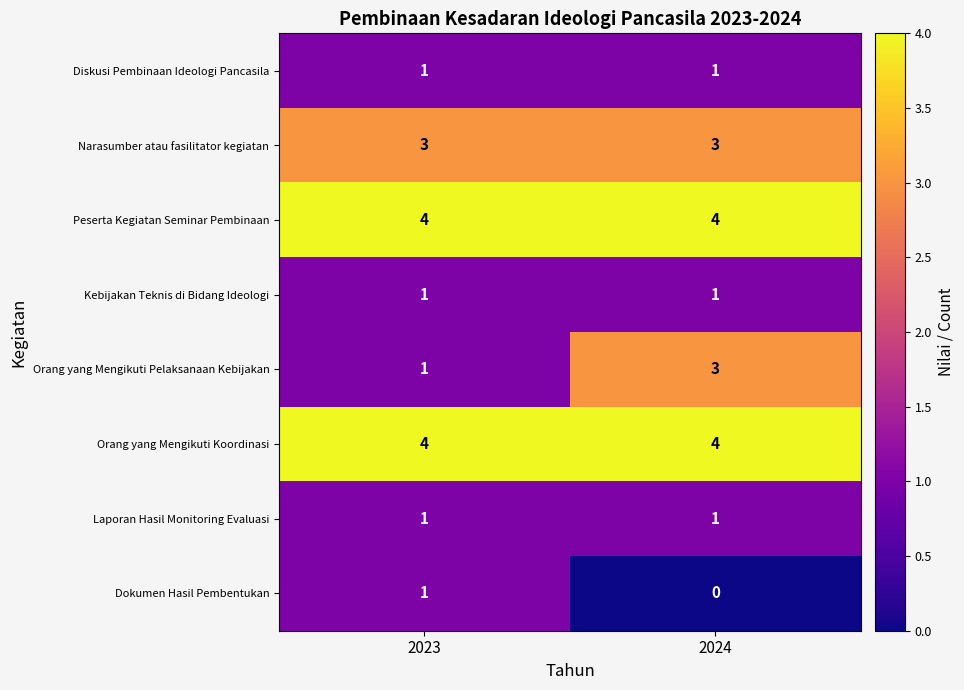

What is the greatest value displayed?

4